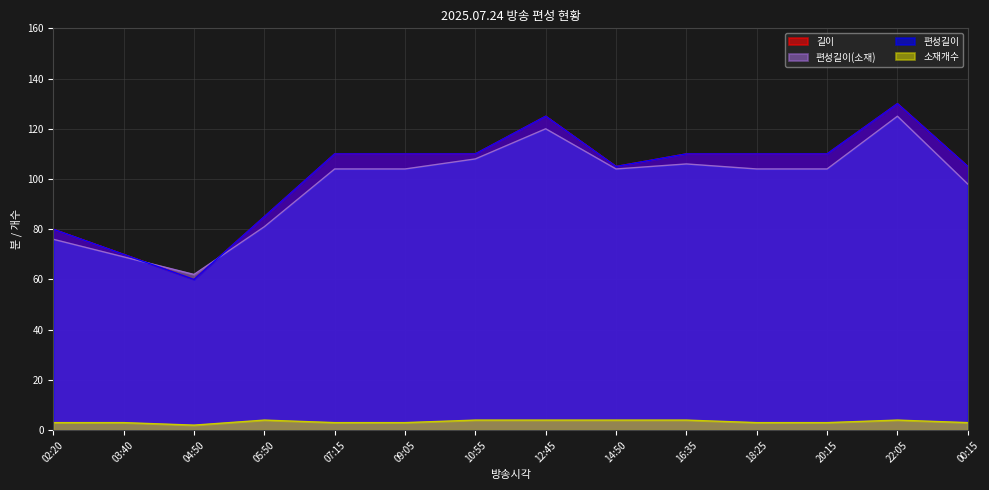

True or false: 길이 has more than 2 interior local peaks.

False